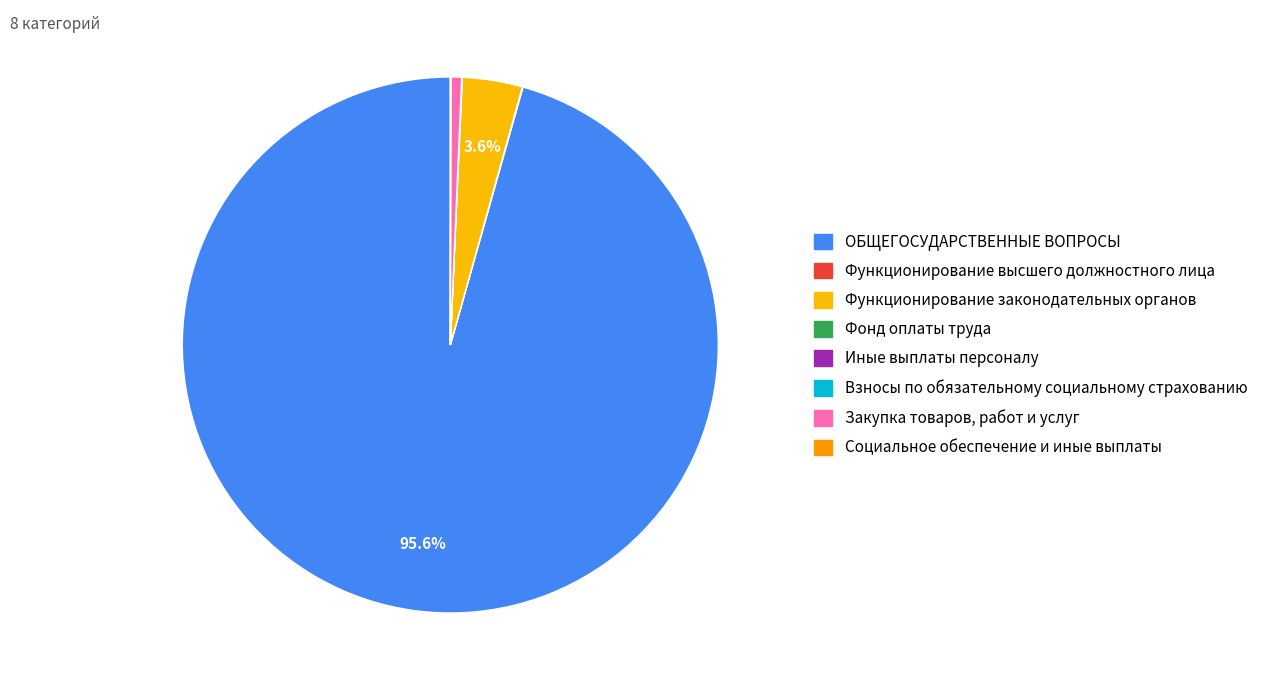

How many segments does this pie chart have?

8